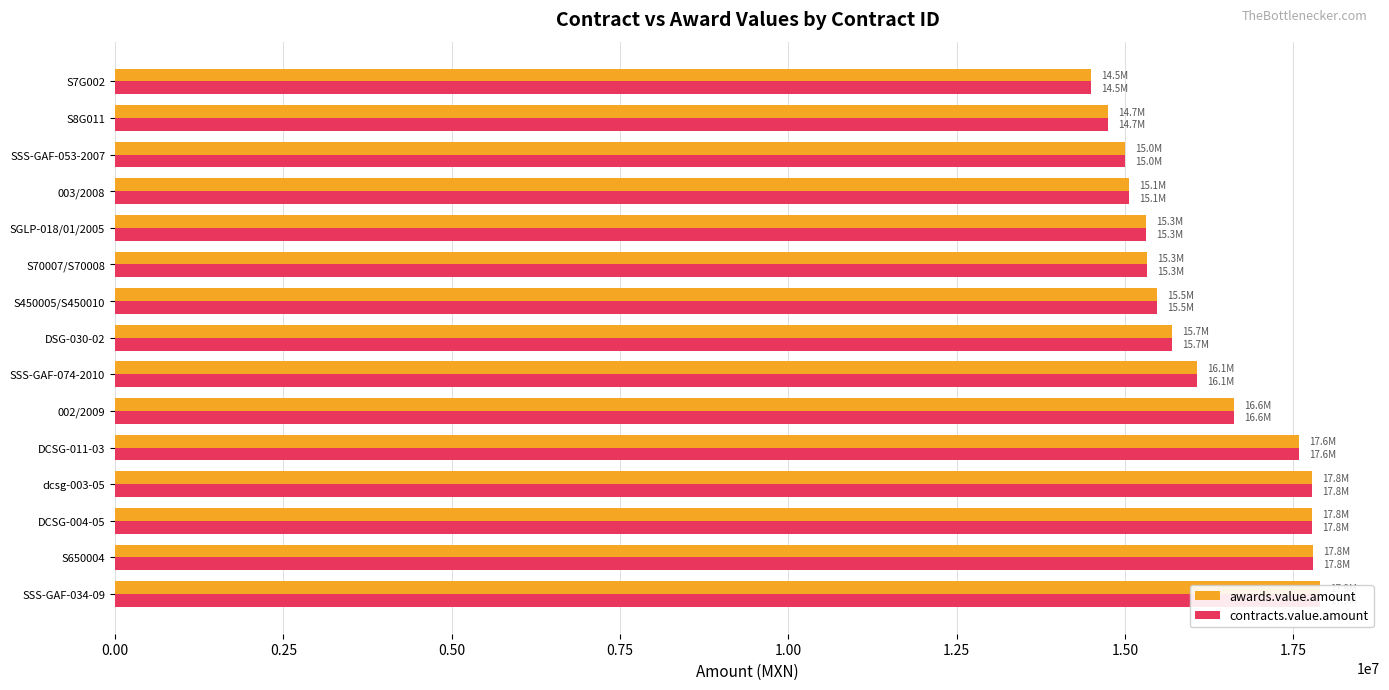

Are the bars grouped side by side (vs. stacked)?

Yes